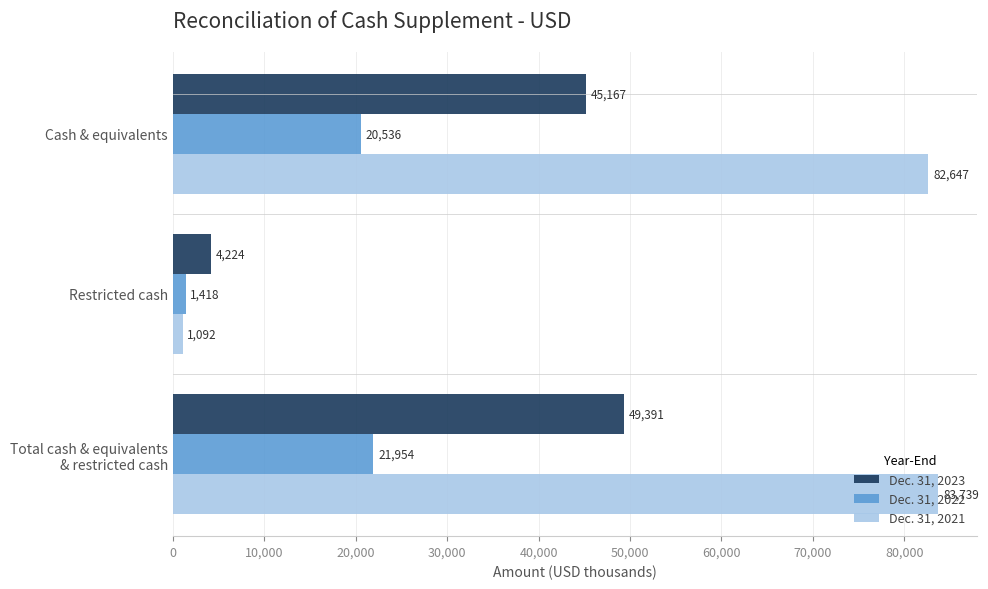

True or false: Dec. 31, 2021 has a value of 108231 at Cash & equivalents.

False